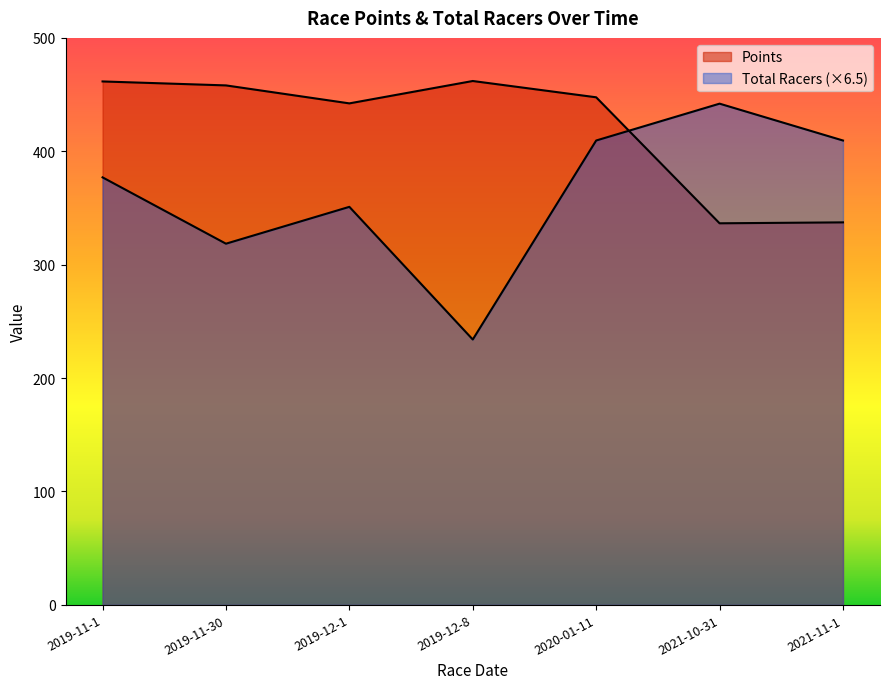

What is the label of the 7th point from the left?

2021-11-1